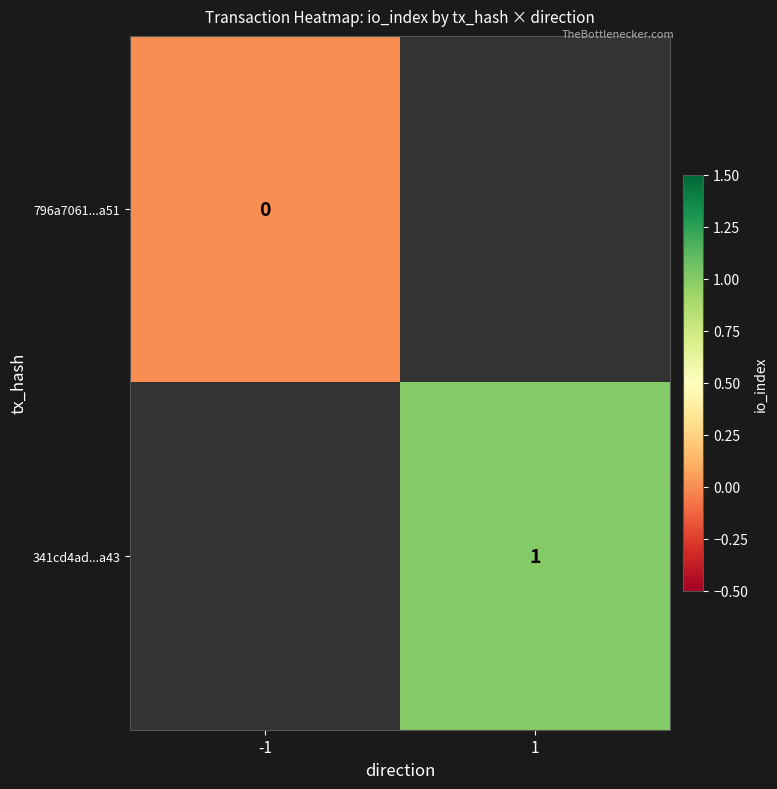

Is the value of 341cd4ad...a43 at 1 greater than the value of 796a7061...a51 at -1?

Yes